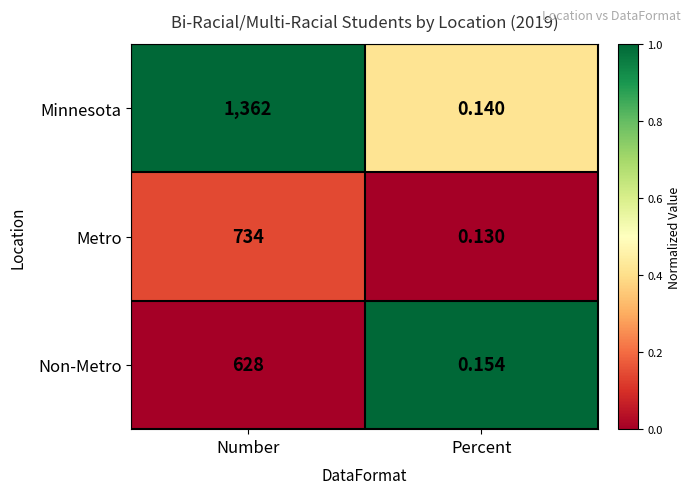

How many data points in Minnesota are less than 1362?

1